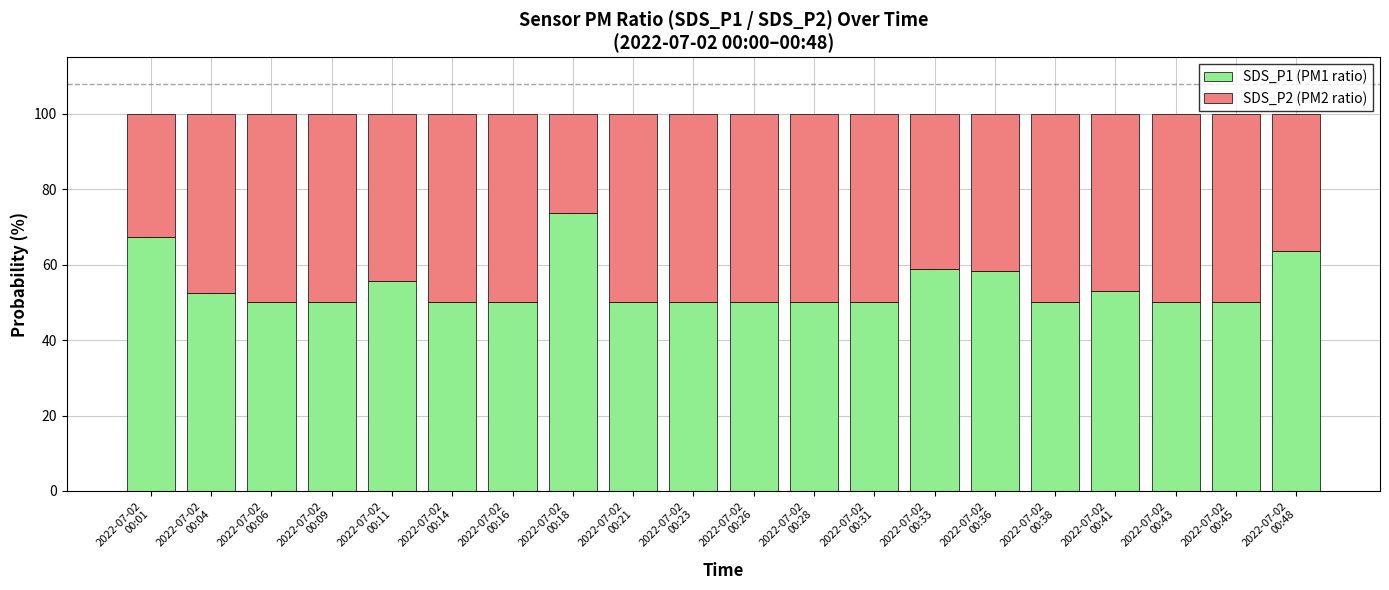

What is the difference between the second highest and second lowest values in the SDS_P1 (PM1 ratio) series?

17.4